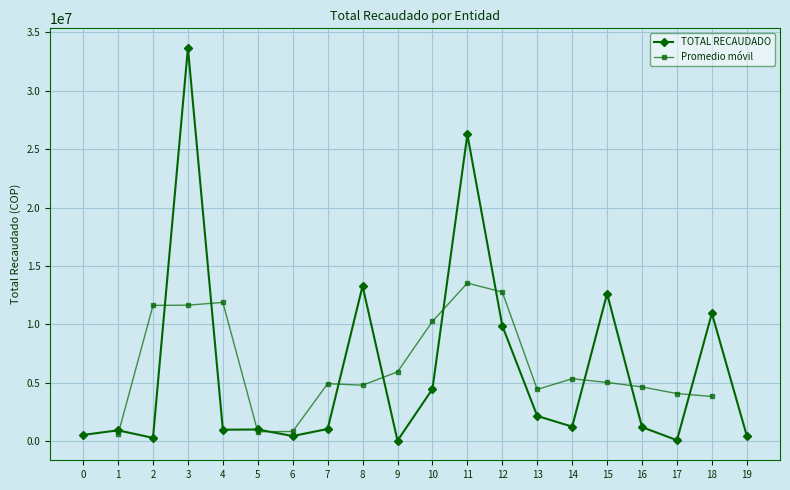

The value of TOTAL RECAUDADO at 12 is 9883462. True or false?

True